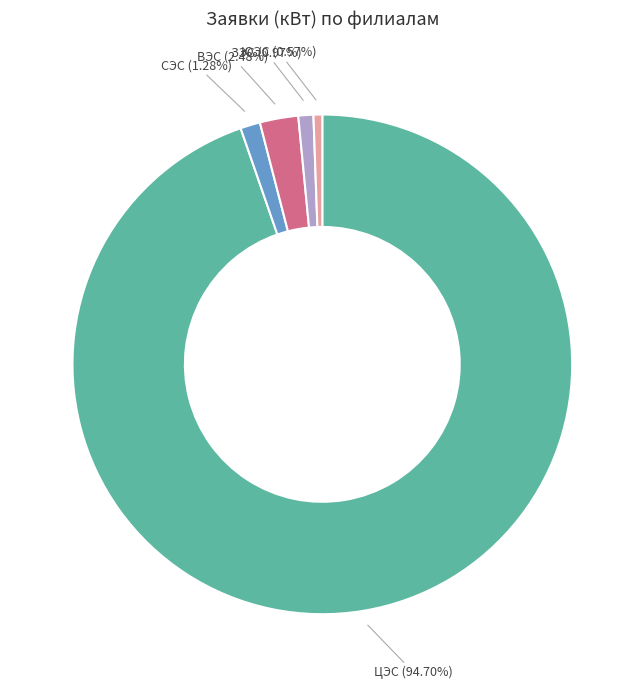

Does any single category account for the majority?

Yes